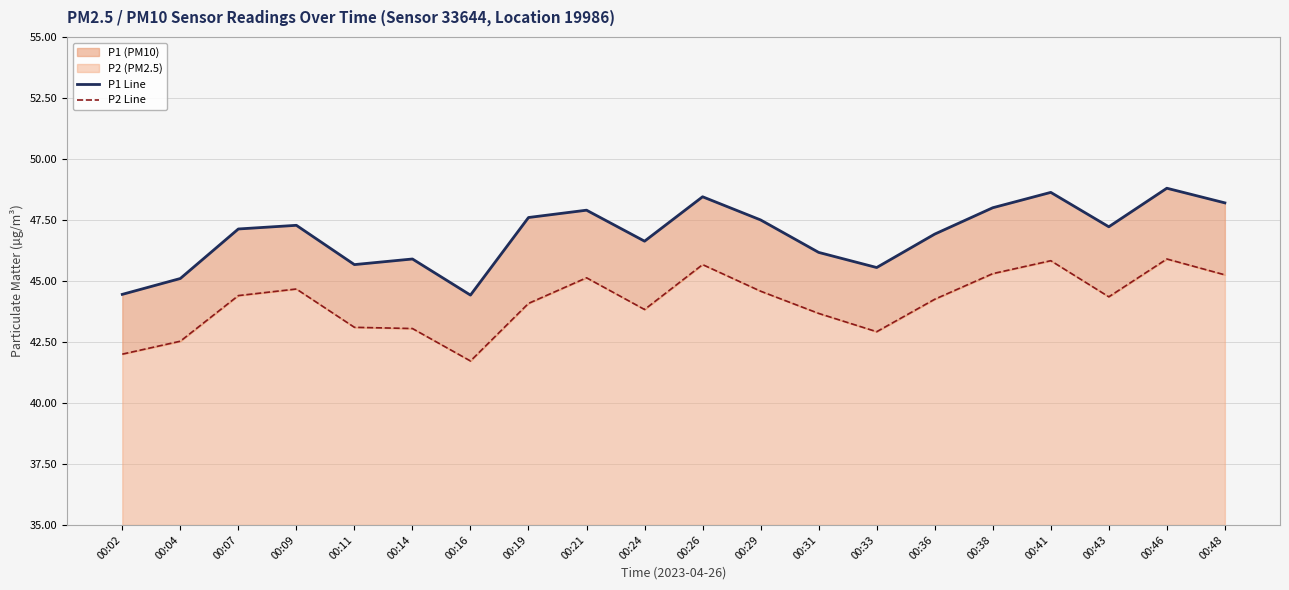

Where is the first local minimum for P1 Line?

00:11